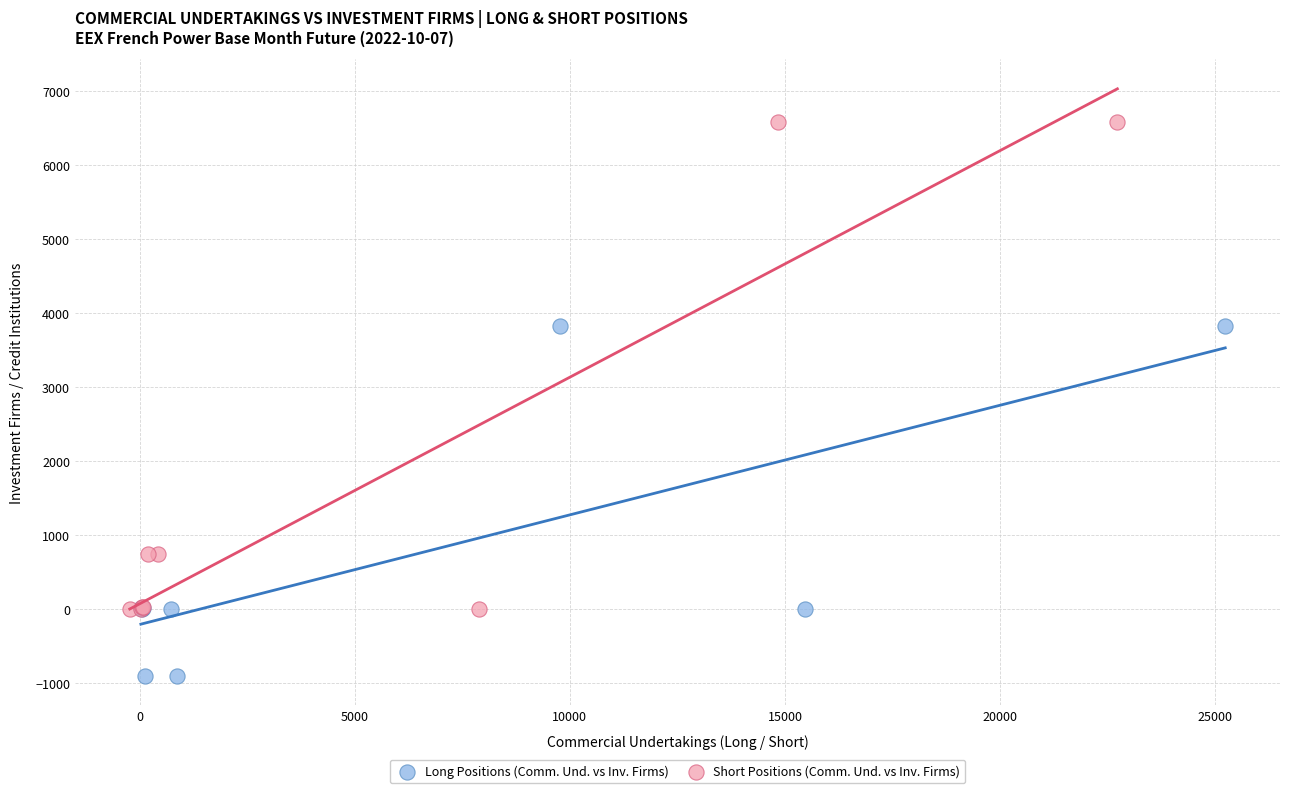

What are all the series names shown in the legend?

Long Positions (Comm. Und. vs Inv. Firms), Short Positions (Comm. Und. vs Inv. Firms)